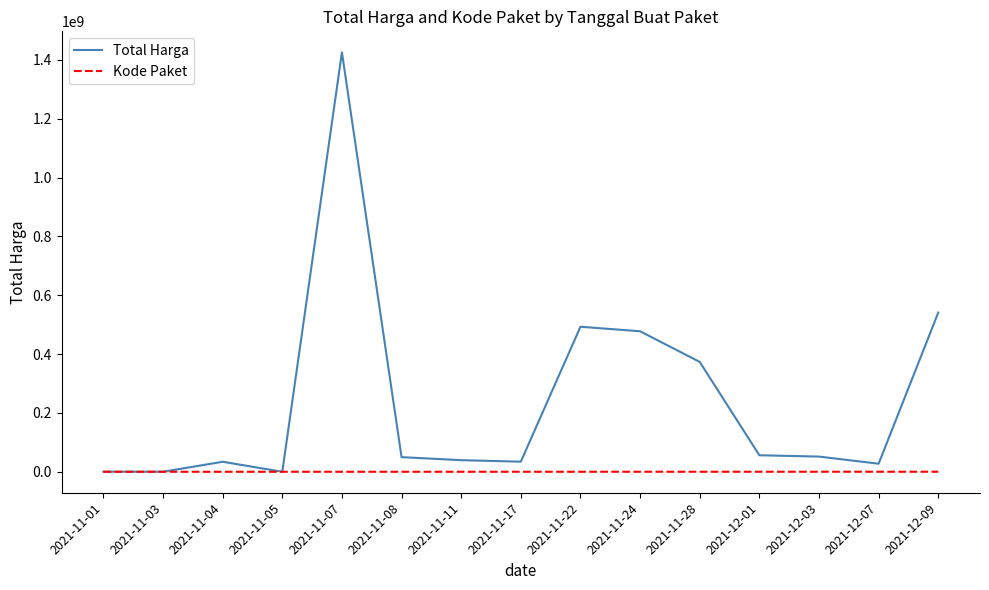

Rank the series by their average value, from lowest to highest.

Kode Paket, Total Harga